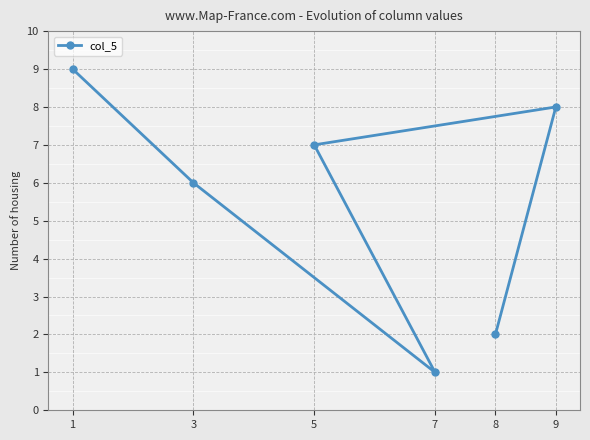

The chart shows a value of 7 at 5. True or false?

True